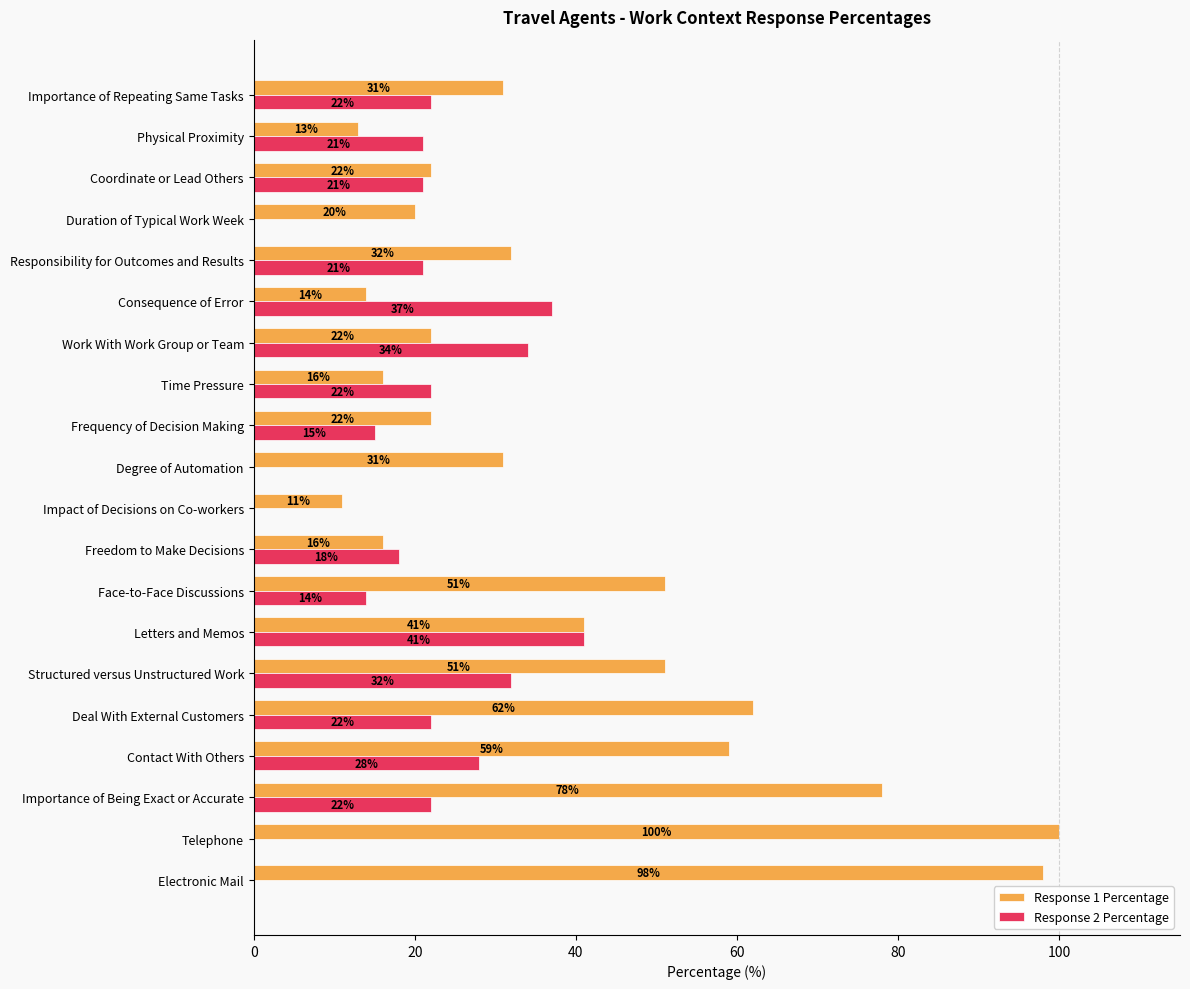

How many categories are shown in the chart?

20